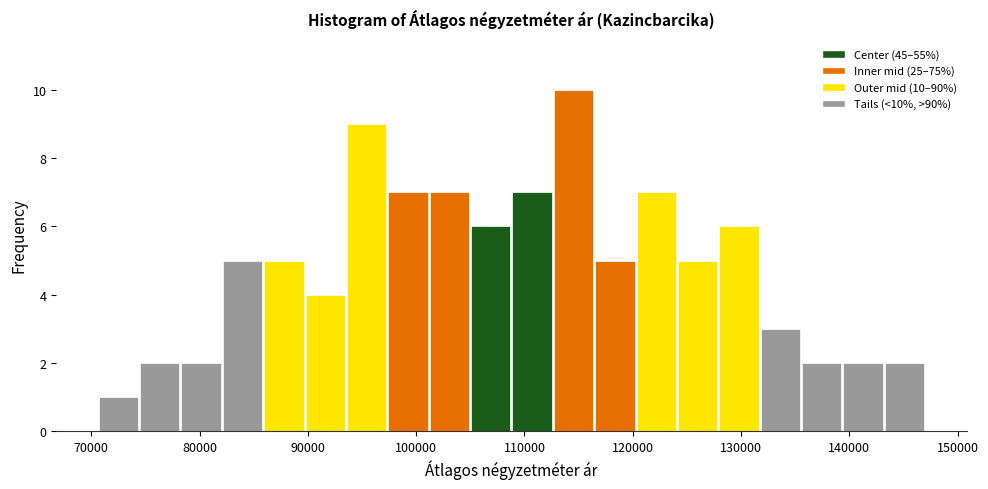

Read against the x-axis, roughly where is the centre of the tallest bar?

115000